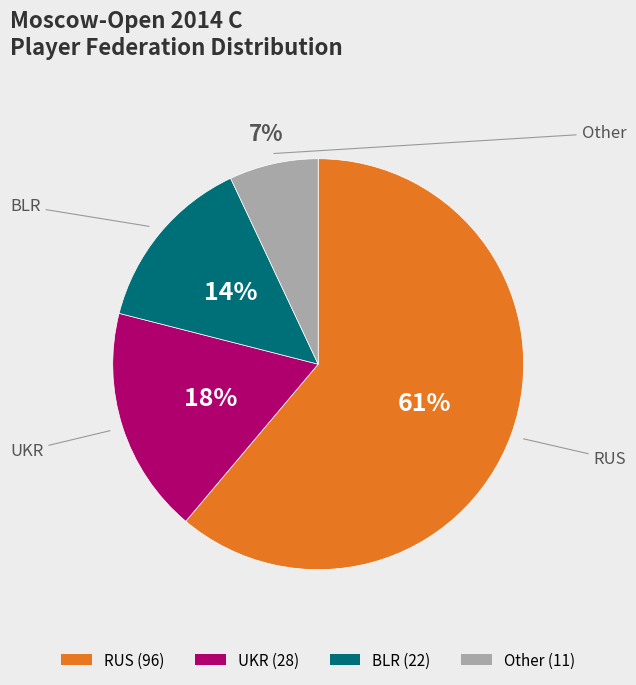

To the nearest percent, what portion does BLR represent?

14%